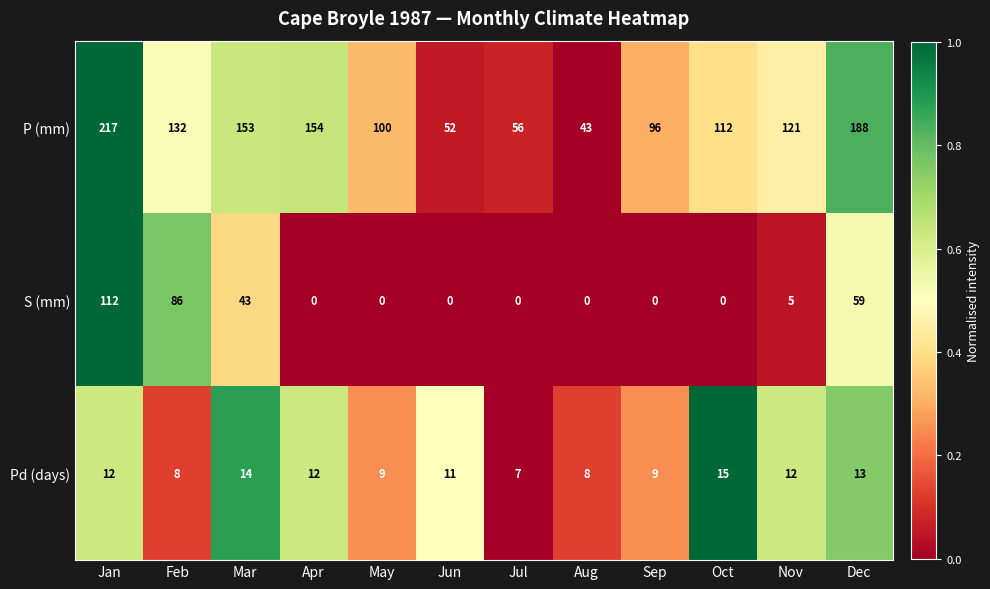

The S (mm) series shows 112 at Jan. True or false?

True